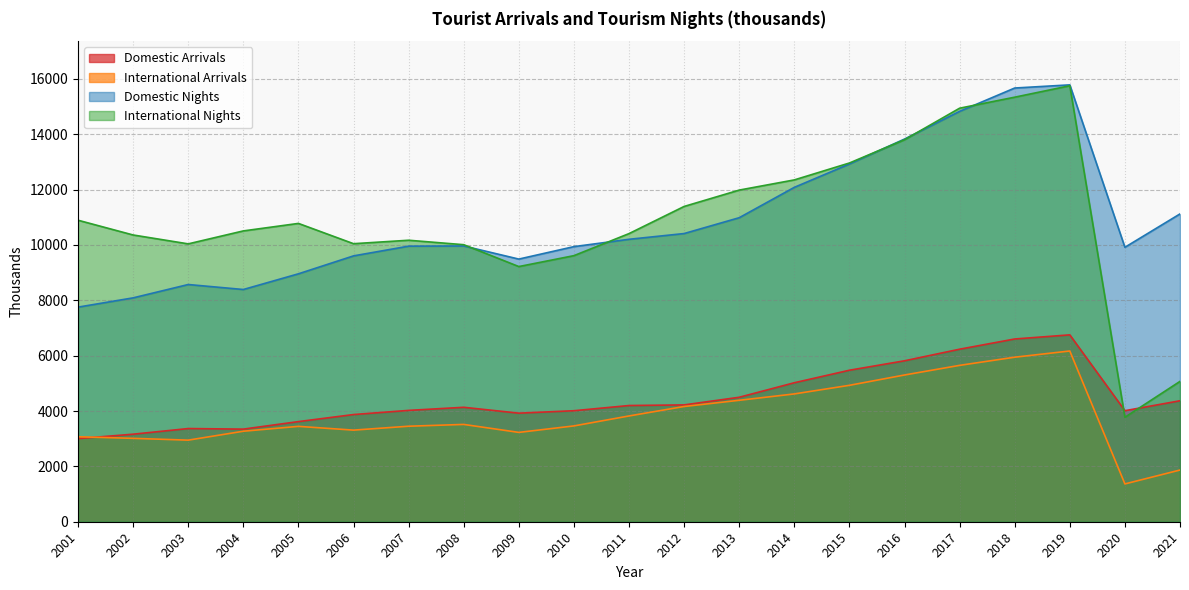

How many categories are shown in the chart?

21